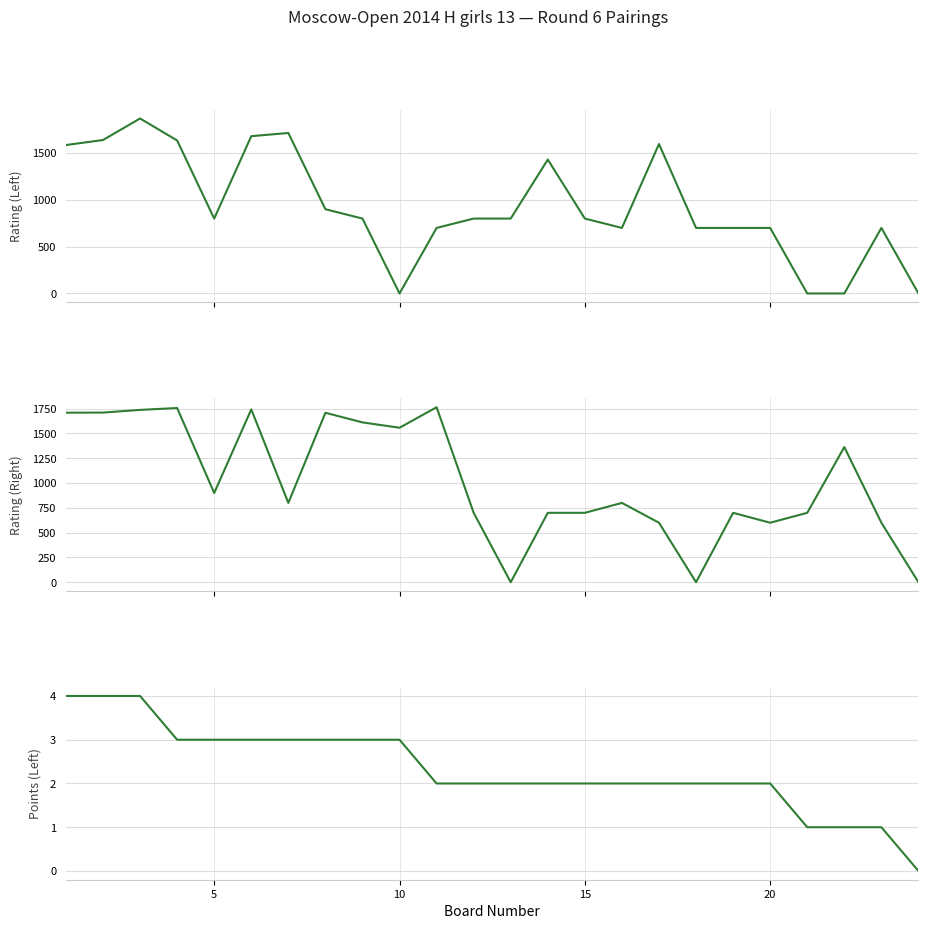

At 20, list the series in order from largest to smallest.

Rating (Left), Rating (Right), Points (Left)